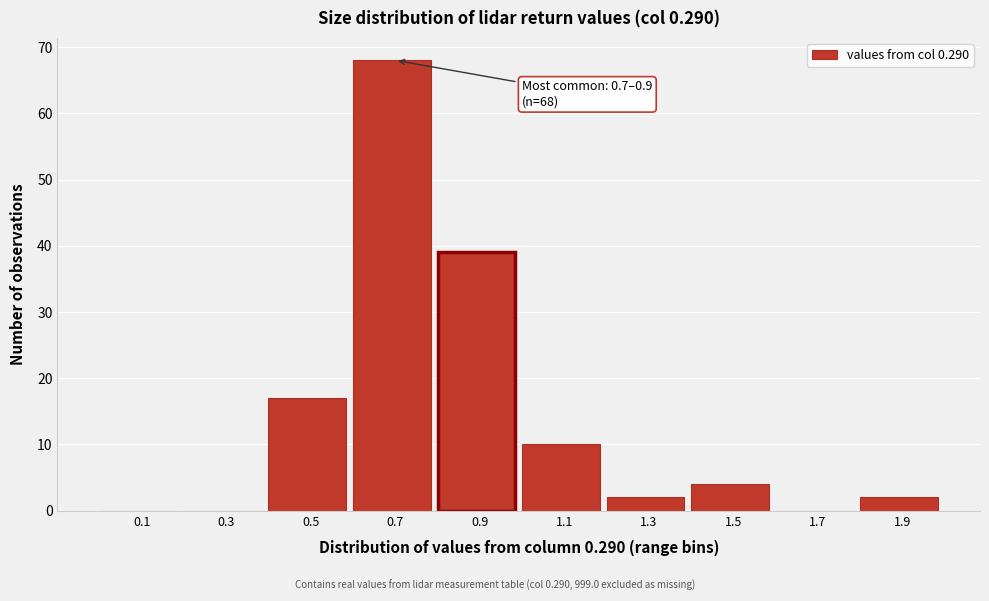

Reading left to right, what are all the values shown in this chart?

0.1=0	0.3=0	0.5=17	0.7=68	0.9=39	1.1=10	1.3=2	1.5=4	1.7=0	1.9=2